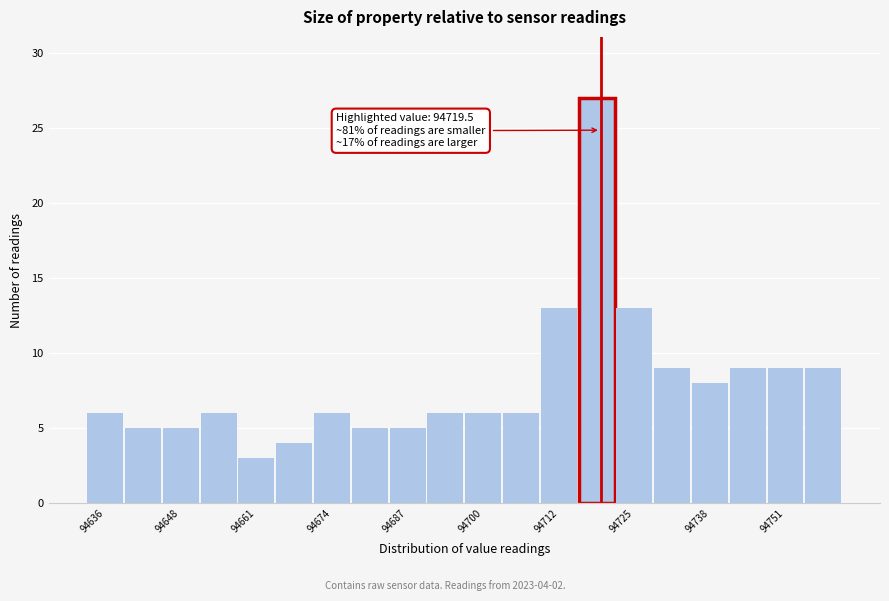

Around what value on the x-axis is the tallest bar? Give the approximate position of its centre, as read against the axis.

94718